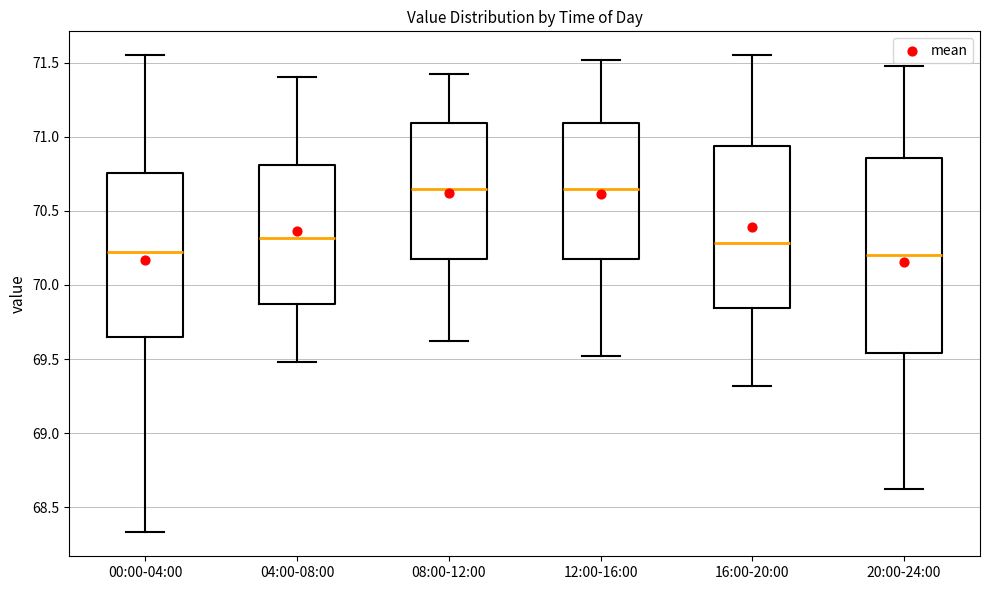

Reading left to right, read every box against the y-axis: the position of its median line, the range the box covers, and the ends of its whiskers. The values are not printed on the chart, so give them approximately, as read against the axis.

00:00-04:00: median 70.20, box 69.65 to 70.75, whiskers 68.35 to 71.55
04:00-08:00: median 70.30, box 69.85 to 70.80, whiskers 69.50 to 71.40
08:00-12:00: median 70.65, box 70.15 to 71.10, whiskers 69.60 to 71.40
12:00-16:00: median 70.65, box 70.15 to 71.10, whiskers 69.50 to 71.50
16:00-20:00: median 70.30, box 69.85 to 70.95, whiskers 69.30 to 71.55
20:00-24:00: median 70.20, box 69.55 to 70.85, whiskers 68.60 to 71.50